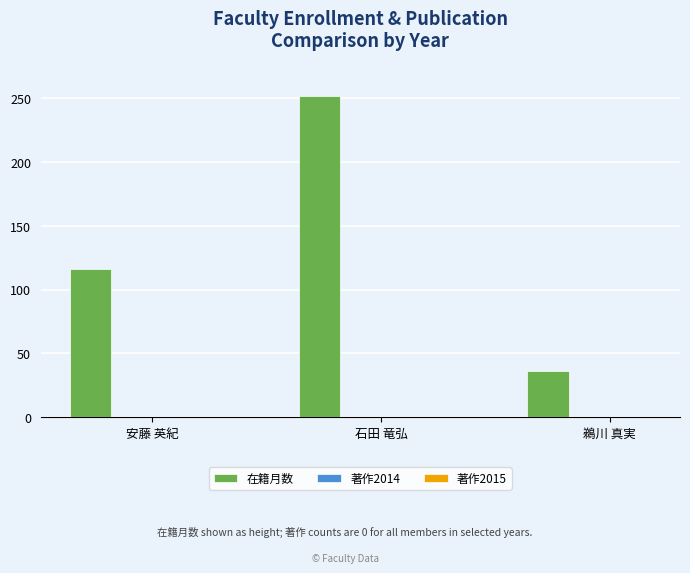

What is the value of the 1st bar from the left?

116